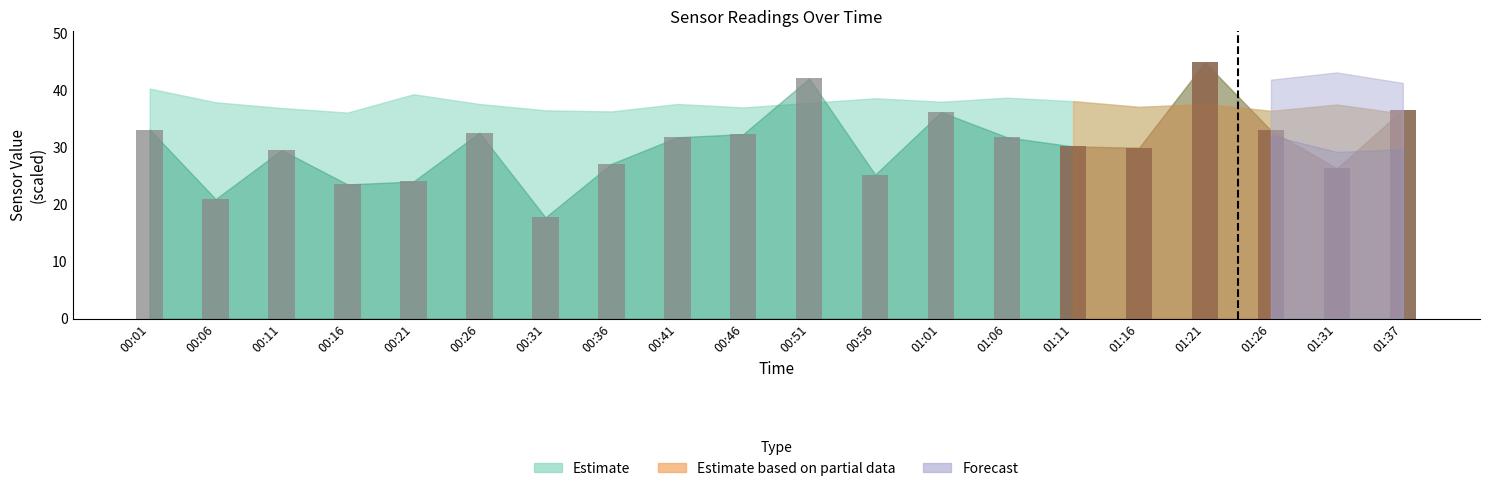

Reading left to right, transcribe all the data shown in this chart.

33.1	20.9	29.5	23.5	24.0	32.5	17.7	27.1	31.7	32.3	42.0	25.2	36.1	31.7	30.1	29.9	44.8	32.9	26.3	36.5